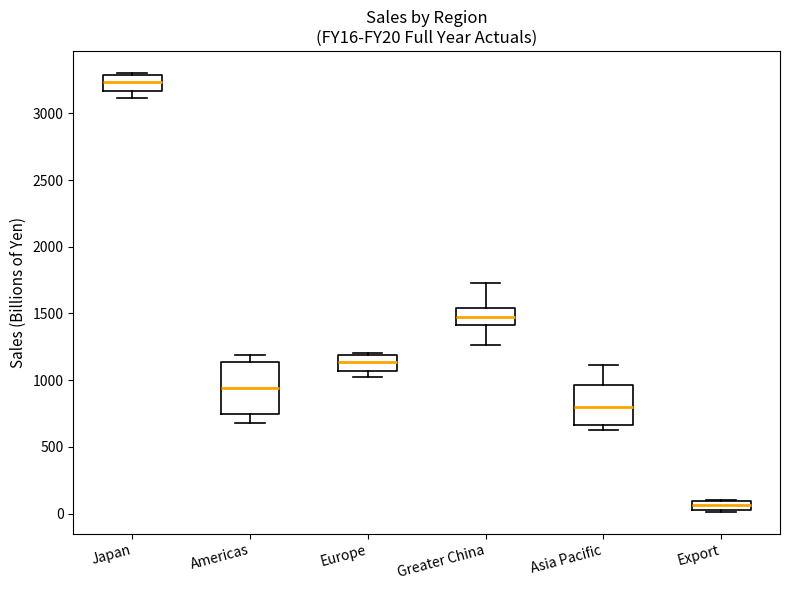

Which box is the tallest, from its lower edge to its upper edge?

Americas